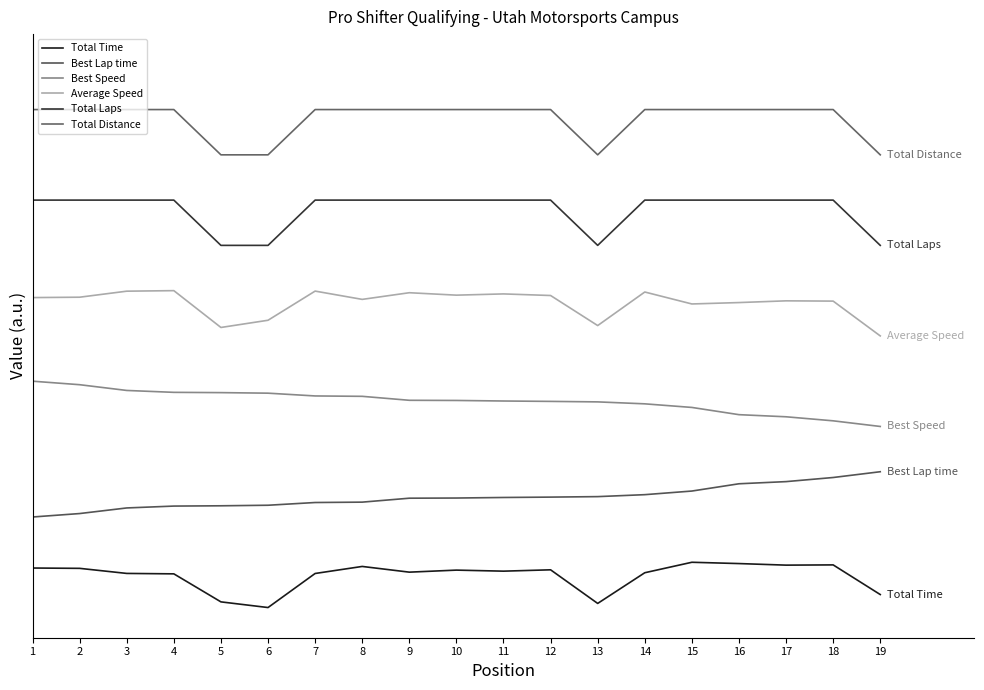

Does the chart have visible grid lines?

No